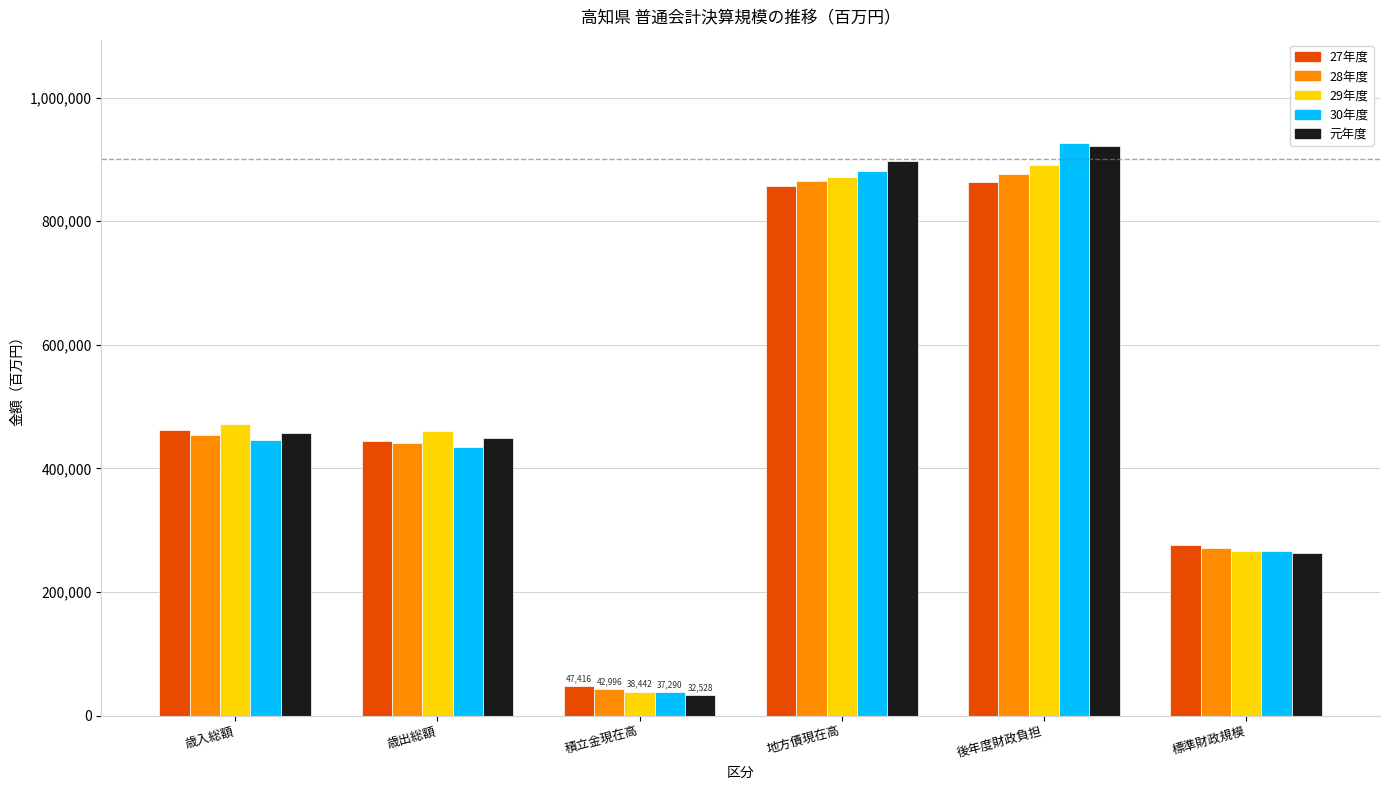

Count the number of data series in this chart.

5